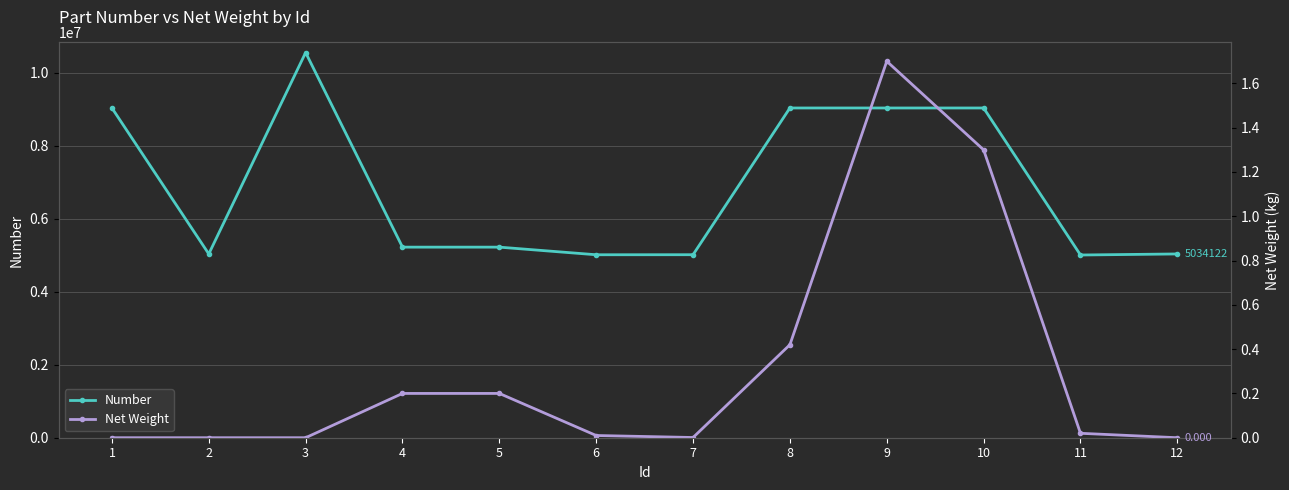

How many categories are shown in the chart?

12